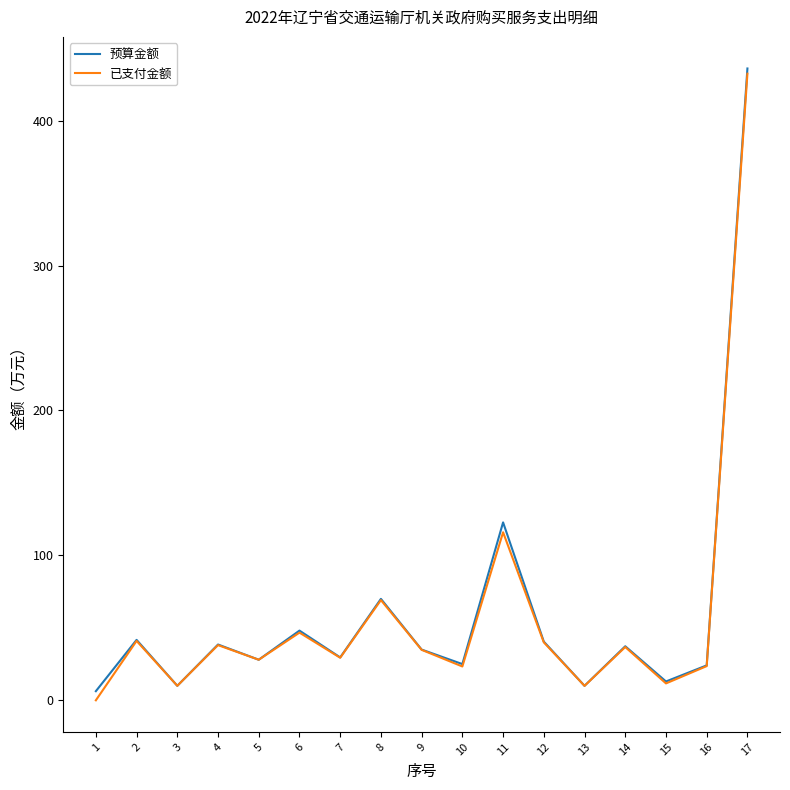

At which category does 已支付金额 reach its first local peak?

2